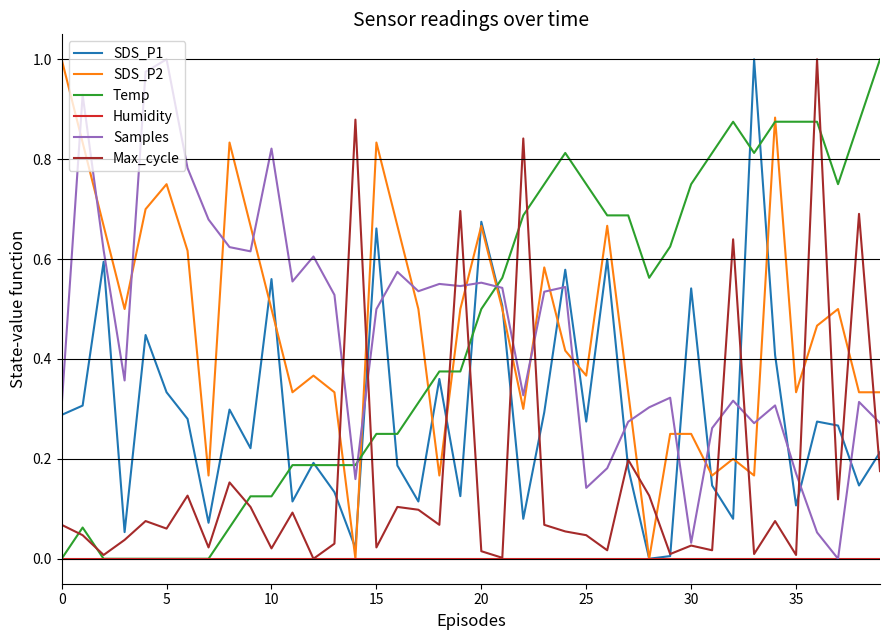

What are all the series names shown in the legend?

SDS_P1, SDS_P2, Temp, Humidity, Samples, Max_cycle